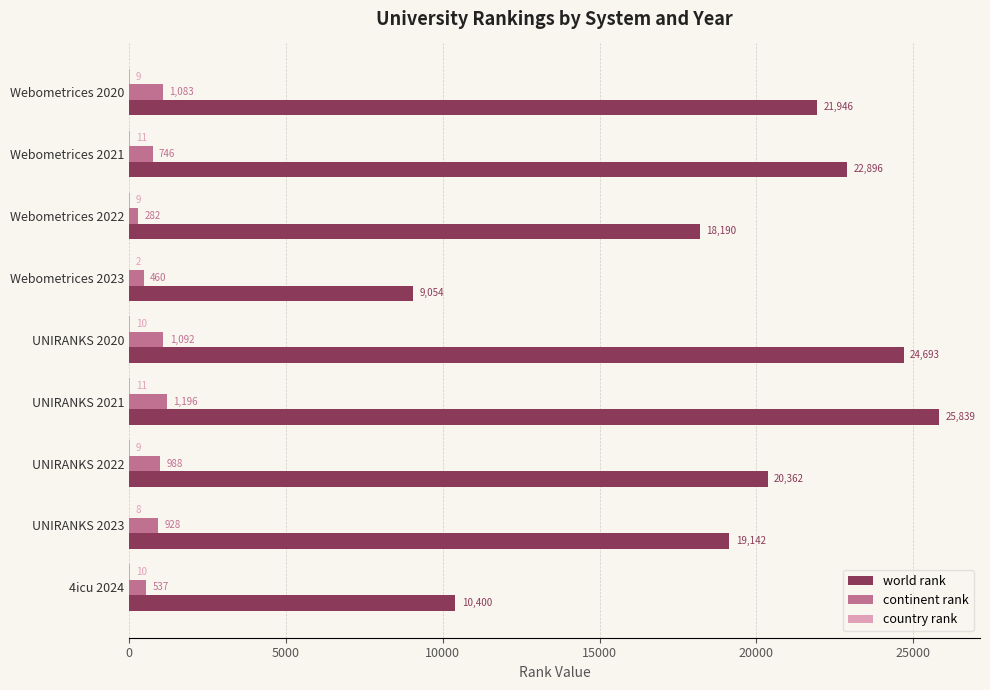

How many categories are shown in the chart?

9